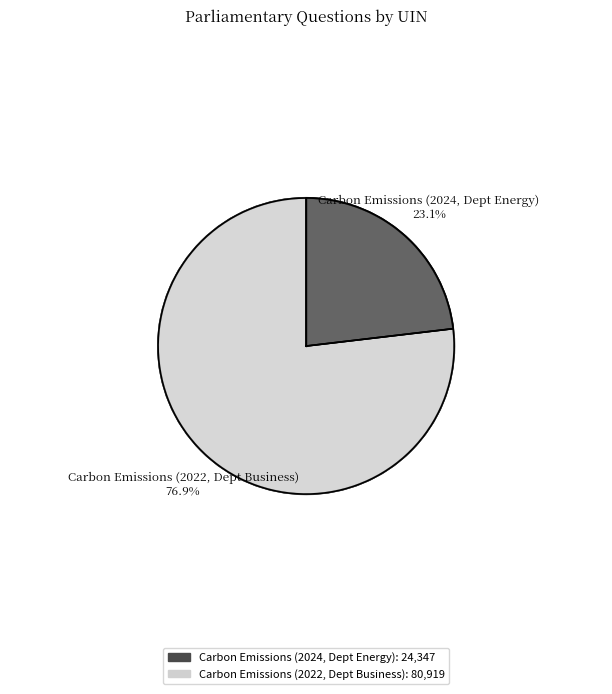

What is the ratio of the value at Carbon Emissions (2022, Dept Business) to the value at Carbon Emissions (2024, Dept Energy)?

3.3